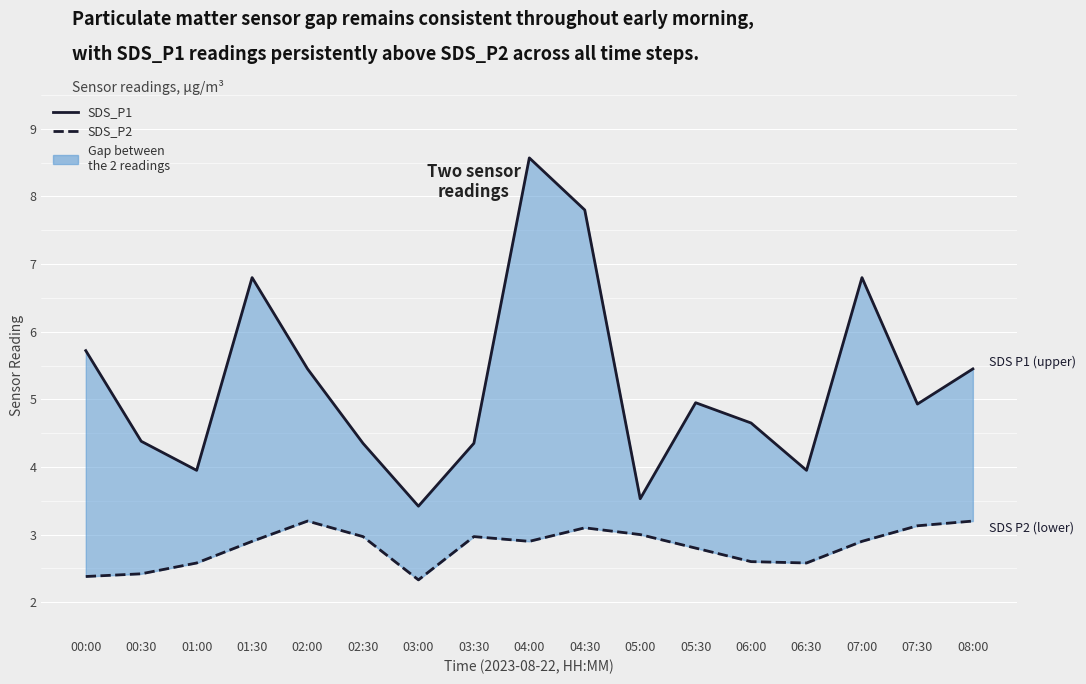

What is the sum of all SDS_P2 values?

48.0